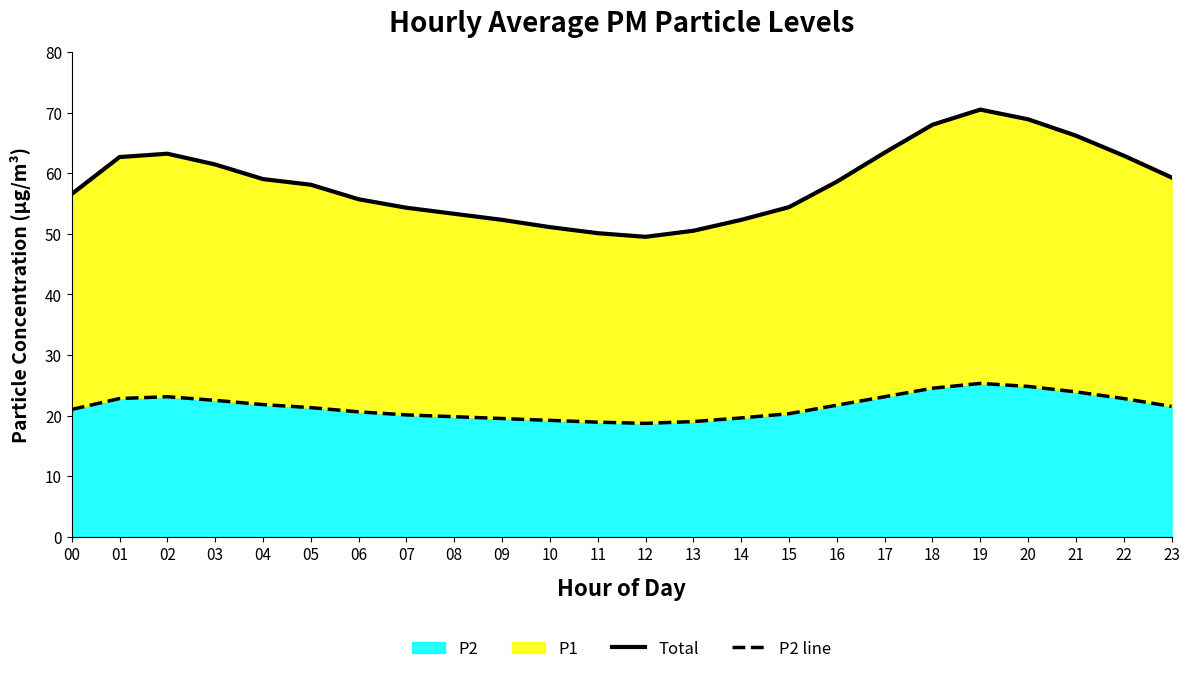

True or false: P2 line and Total intersect in this chart.

False